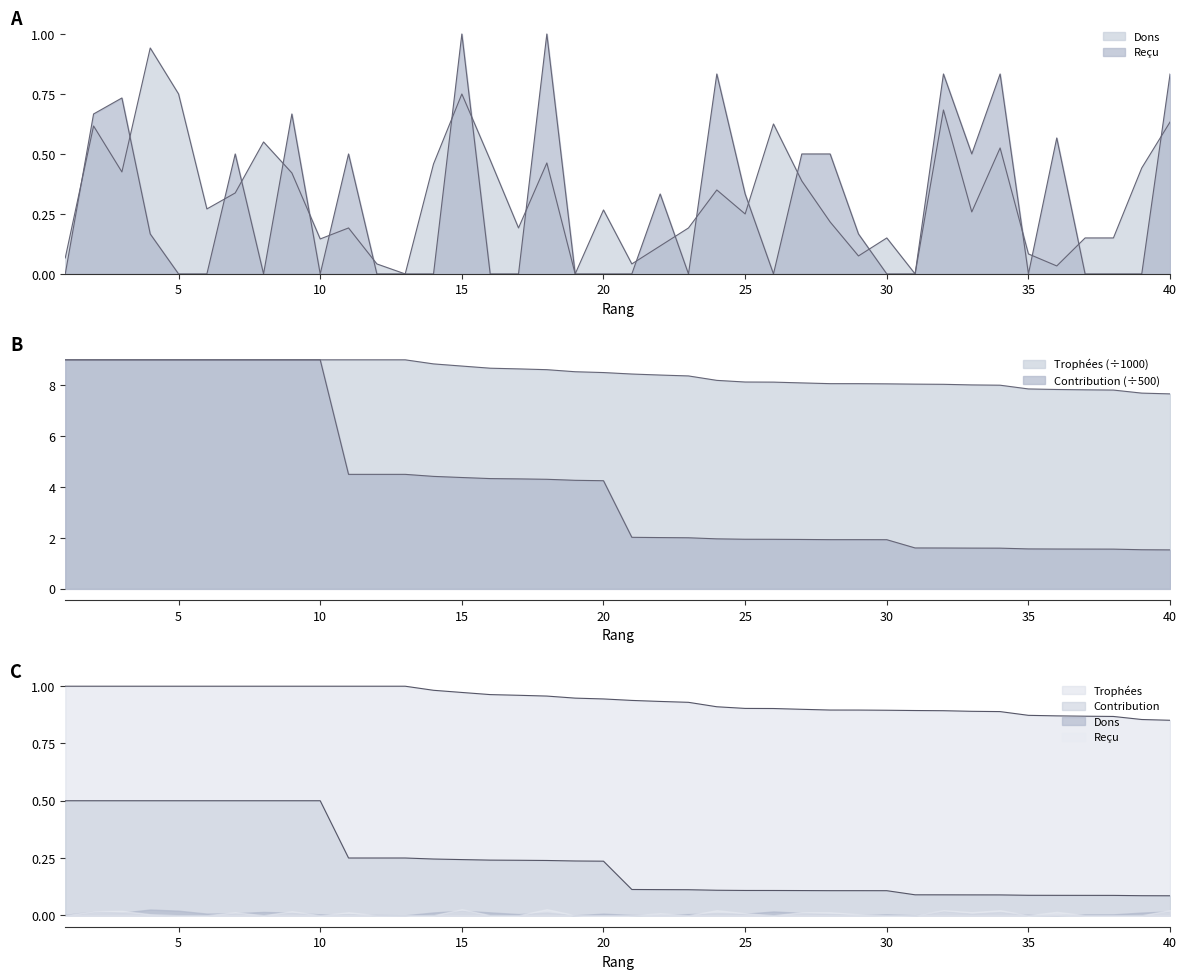

True or false: Dons and Trophées cross at least once.

False